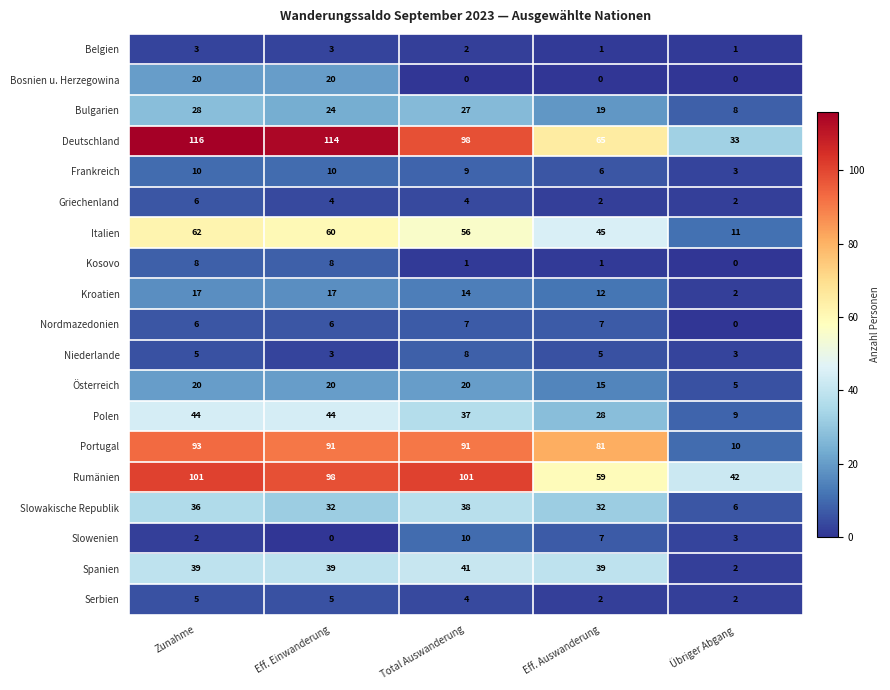

Which series has the largest total across all categories?

Deutschland